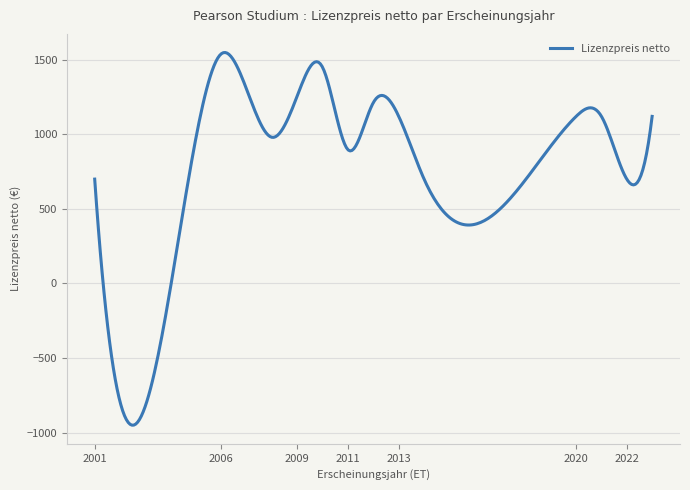

What is the greatest value displayed?

1548.5